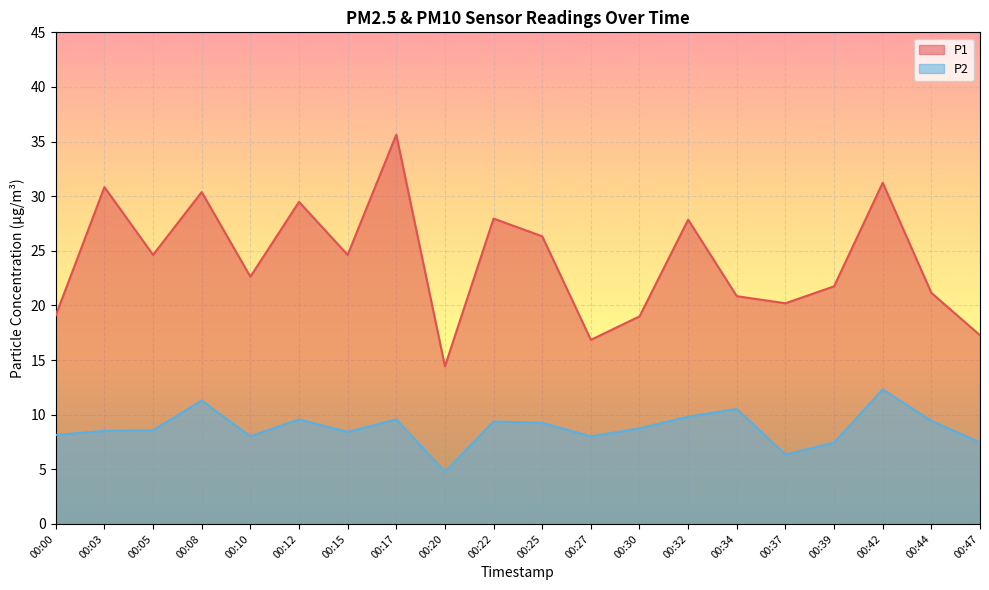

Which series has the largest total across all categories?

P1